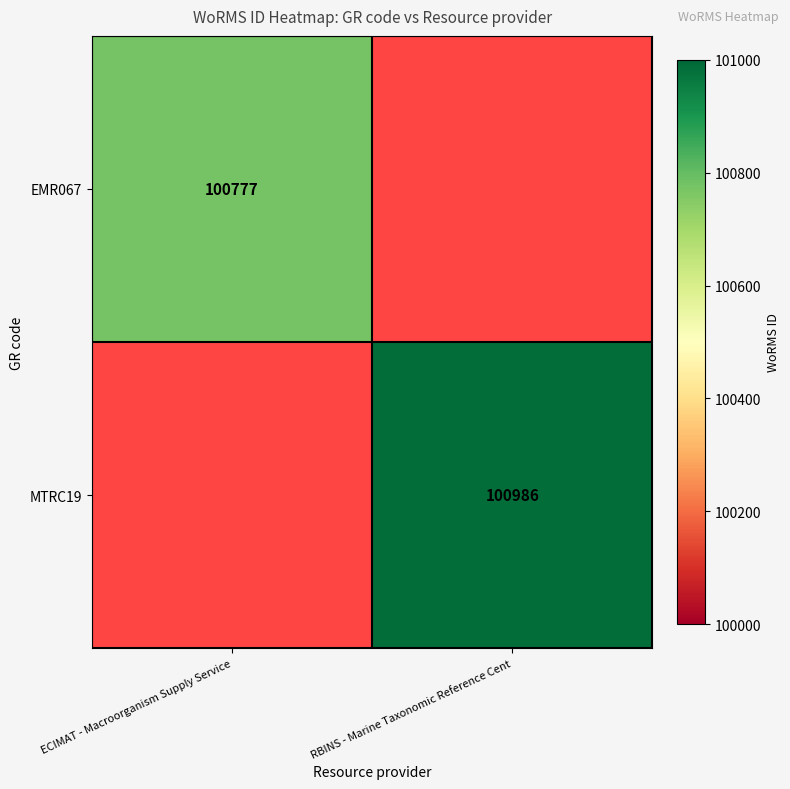

True or false: MTRC19 has a value of 56044 at RBINS - Marine Taxonomic Reference Cent.

False